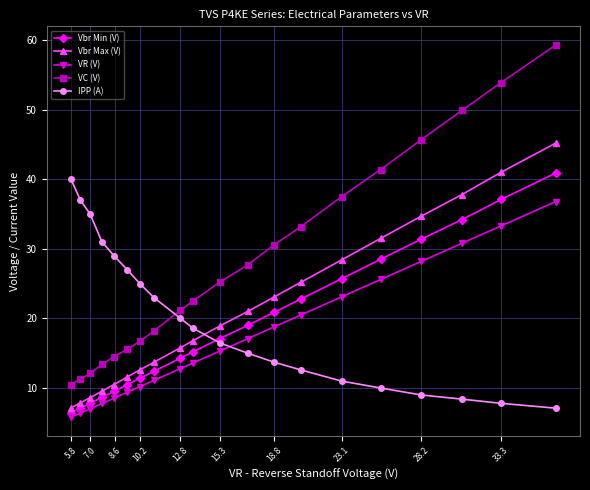

Which series ends up on top after the final intersection of IPP (A) and Vbr Min (V)?

Vbr Min (V)